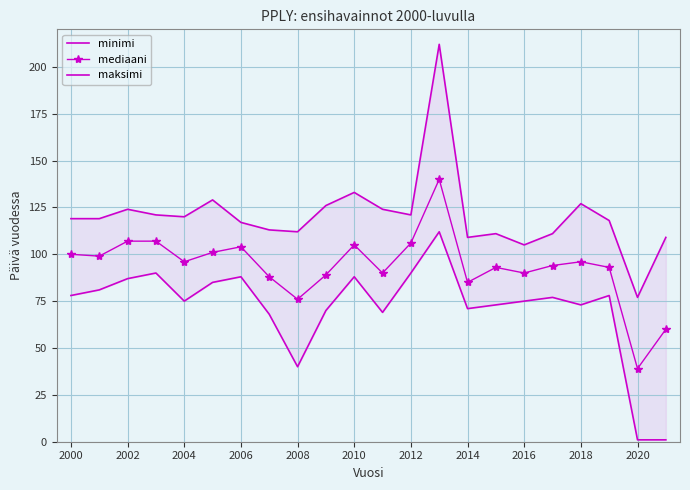

Is it true that mediaani equals 90 at 2016?

True